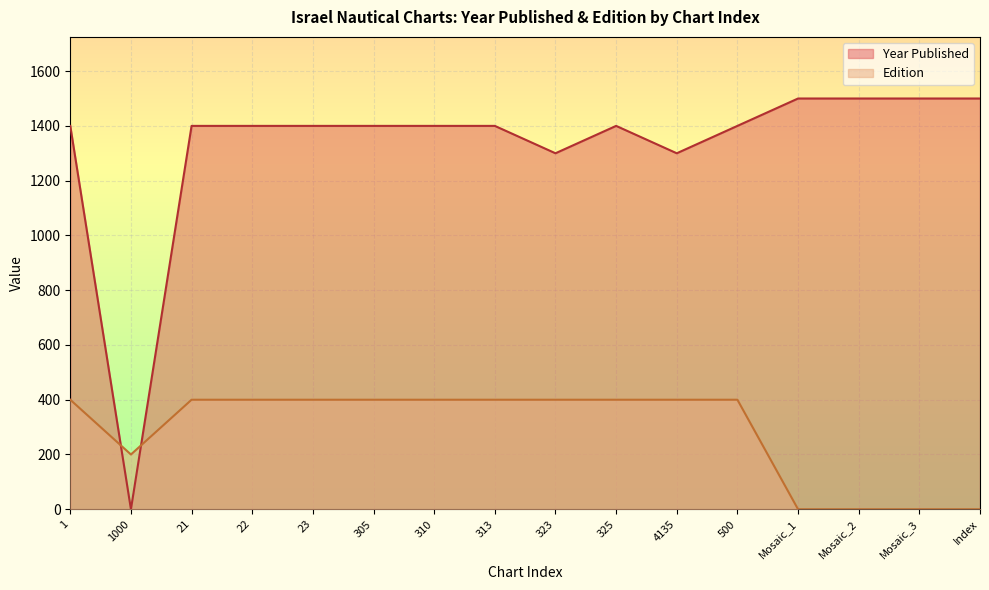

Reading left to right, transcribe all the data shown in this chart.

Year Published: 1400	0	1400	1400	1400	1400	1400	1400	1300	1400	1300	1400	1500	1500	1500	1500
Edition: 400	200	400	400	400	400	400	400	400	400	400	400	0	0	0	0